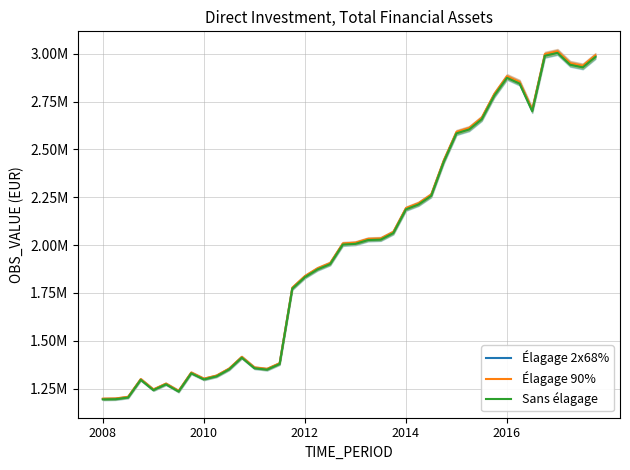

True or false: Élagage 2x68% and Sans élagage intersect in this chart.

False